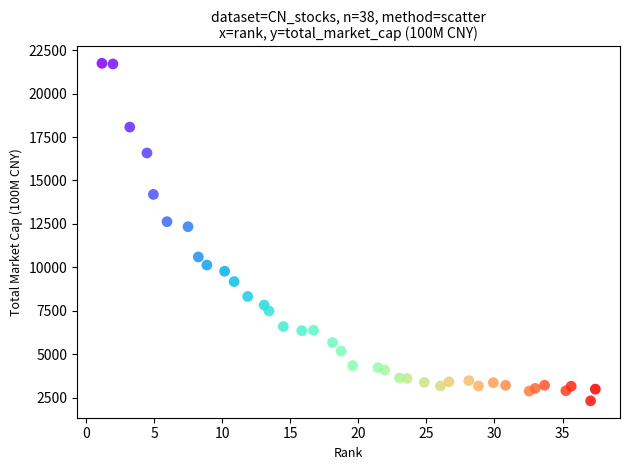

What is the range of Y values (max minus min)?

19435.9